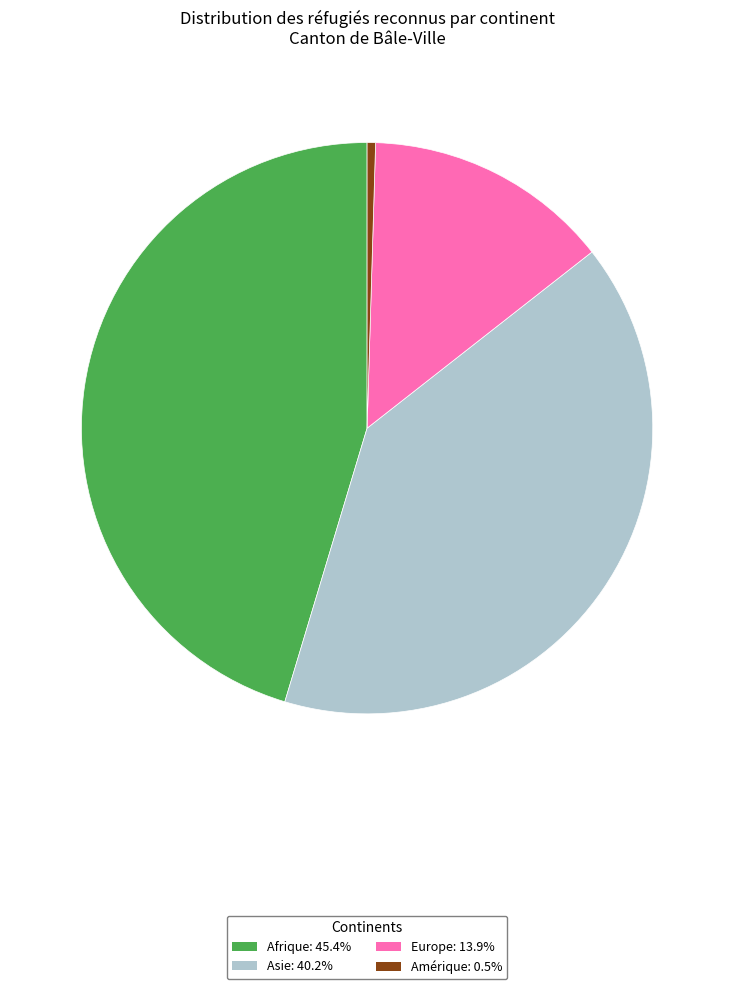

Count the number of slices in the pie.

4